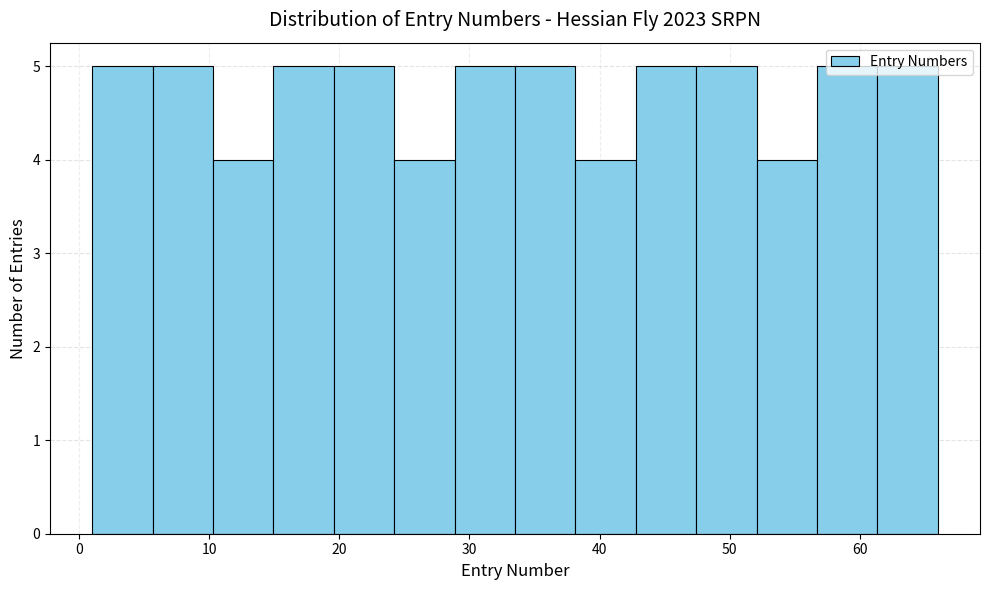

Reading left to right, list every bar in this chart as the range it spans on the x-axis followed by its height. Neither the bar edges nor the heights are printed on the chart, so give them approximately, as read against the axes.

1 to 6: 5
6 to 10: 5
10 to 15: 4
15 to 20: 5
20 to 24: 5
24 to 29: 4
29 to 34: 5
34 to 38: 5
38 to 43: 4
43 to 47: 5
47 to 52: 5
52 to 57: 4
57 to 61: 5
61 to 66: 5